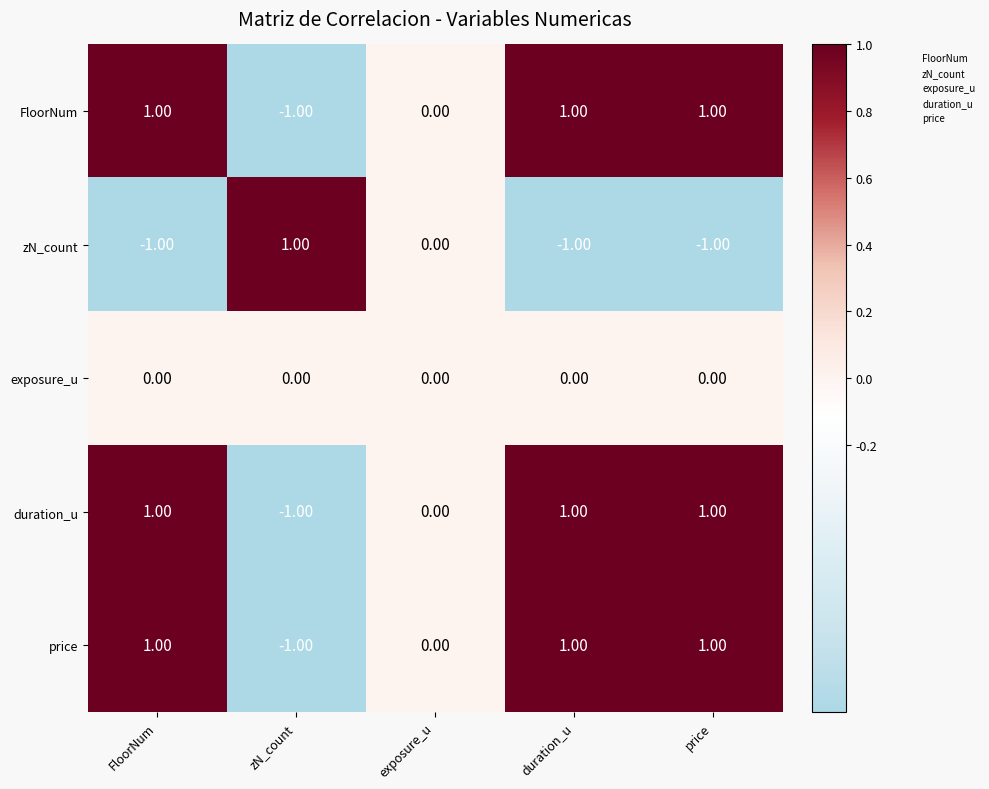

At which label is zN_count closest to 0?

exposure_u